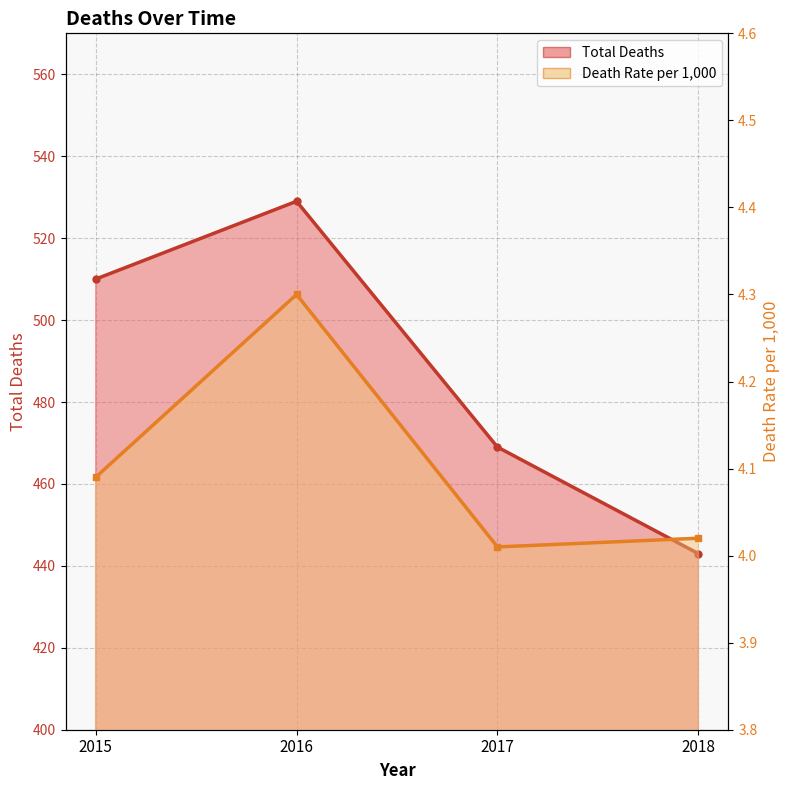

The Death Rate per 1,000 line series shows 6.3 at 2015. True or false?

False